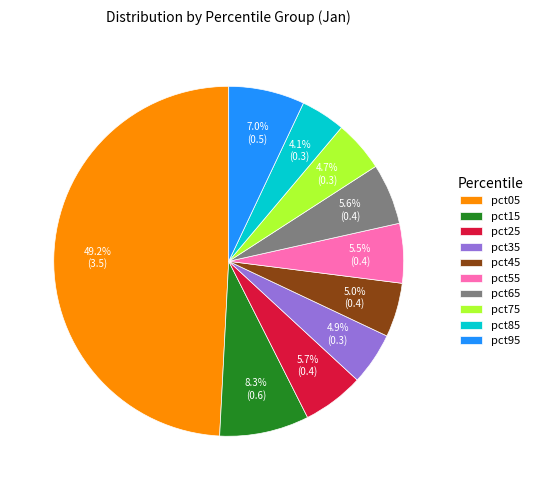

To the nearest percent, what is the combined percentage of pct05 and pct25?

55%